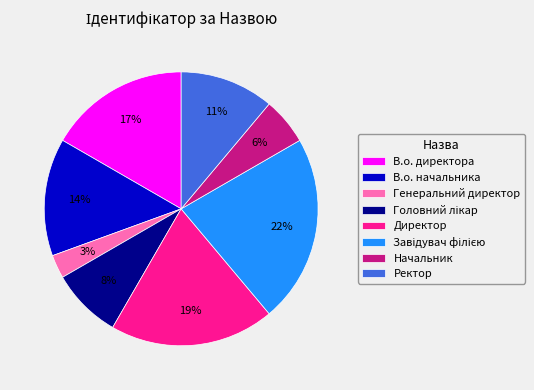

Does any single category account for the majority?

No